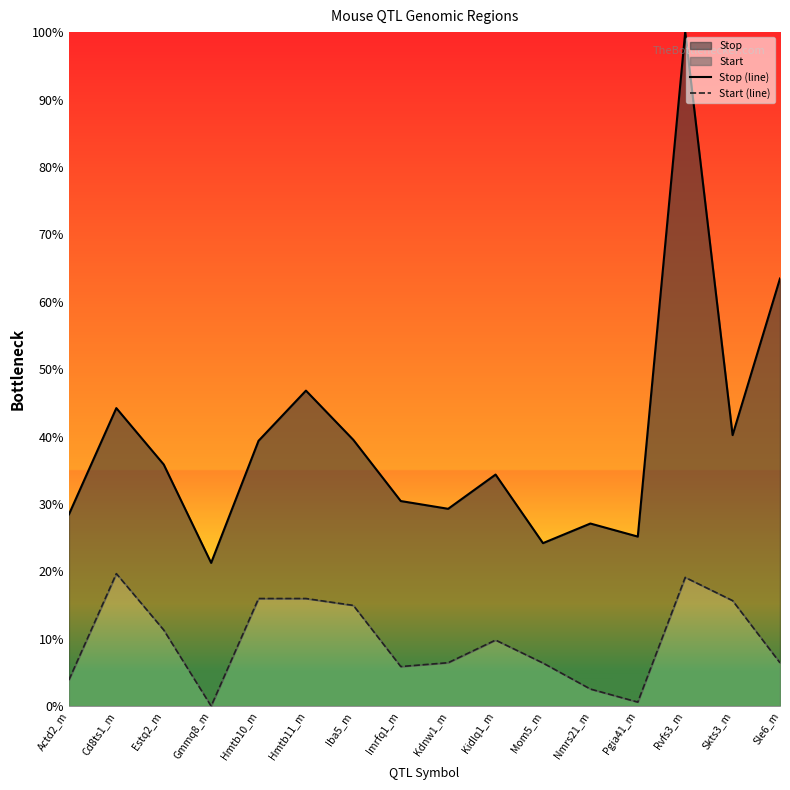

How many lines are shown in the chart?

2